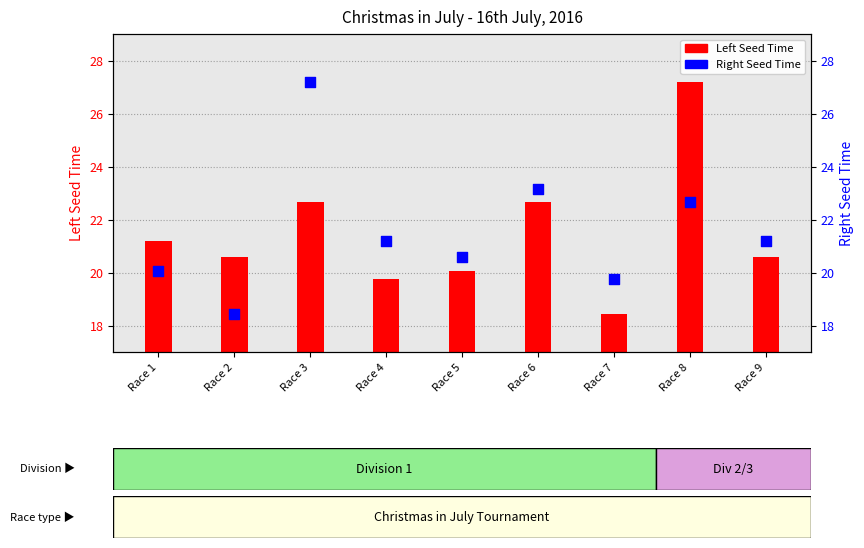

Which series reaches the minimum Y coordinate?

Left Seed Time